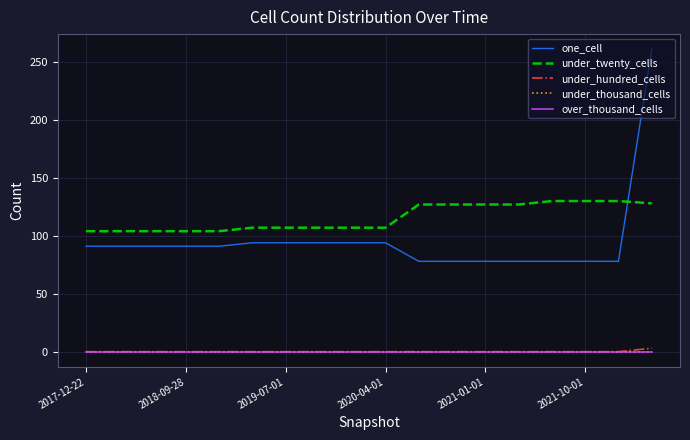

Does the chart have visible grid lines?

Yes